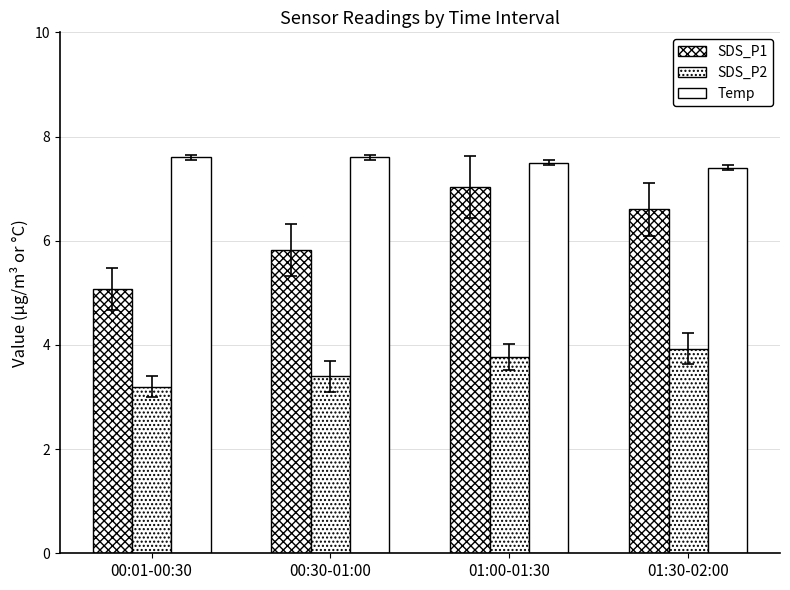

What is the value of the SDS_P1 bar at the 3rd from the left?

7.0